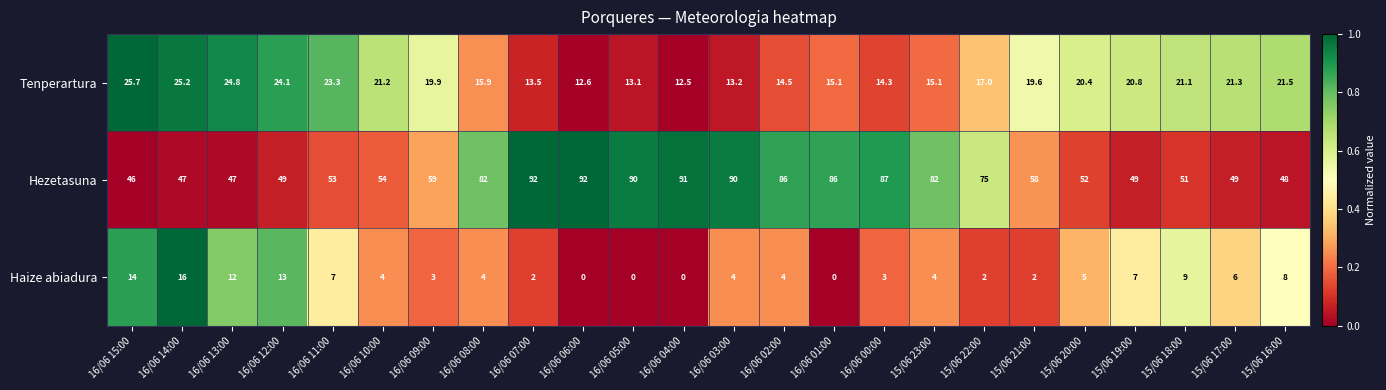

Which series changed the most between 16/06 11:00 and 16/06 00:00?

Hezetasuna